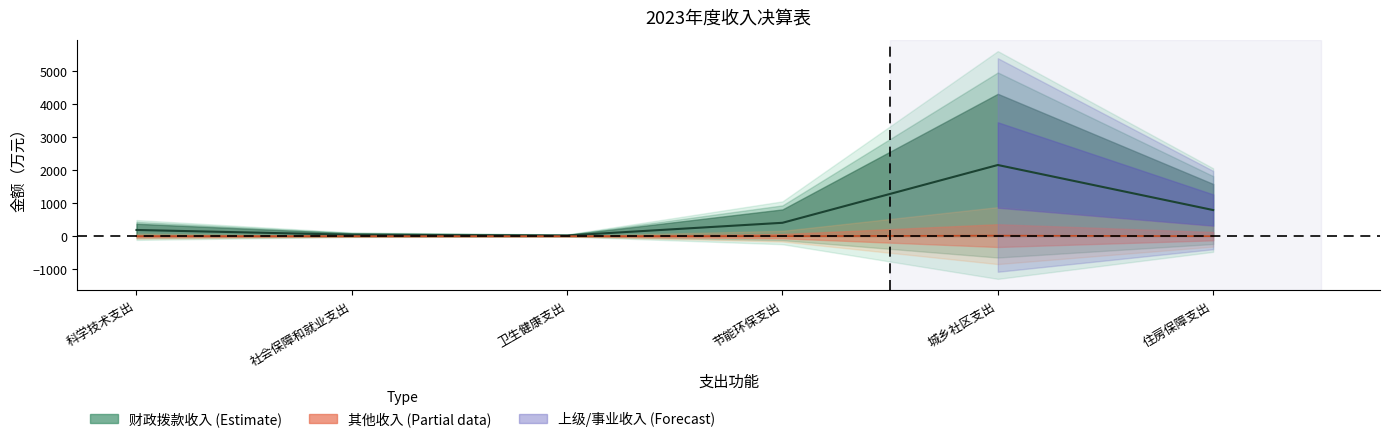

Is the value of 事业收入 at 科学技术支出 greater than the value of 上级补助收入 at 科学技术支出?

No